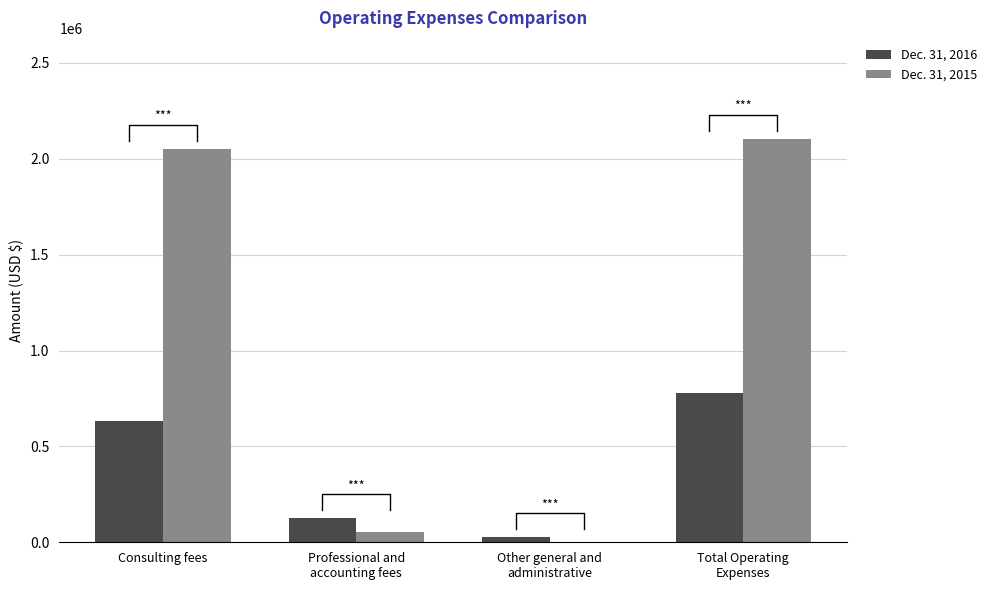

What is the label of the 1st bar from the right?

Total Operating
Expenses